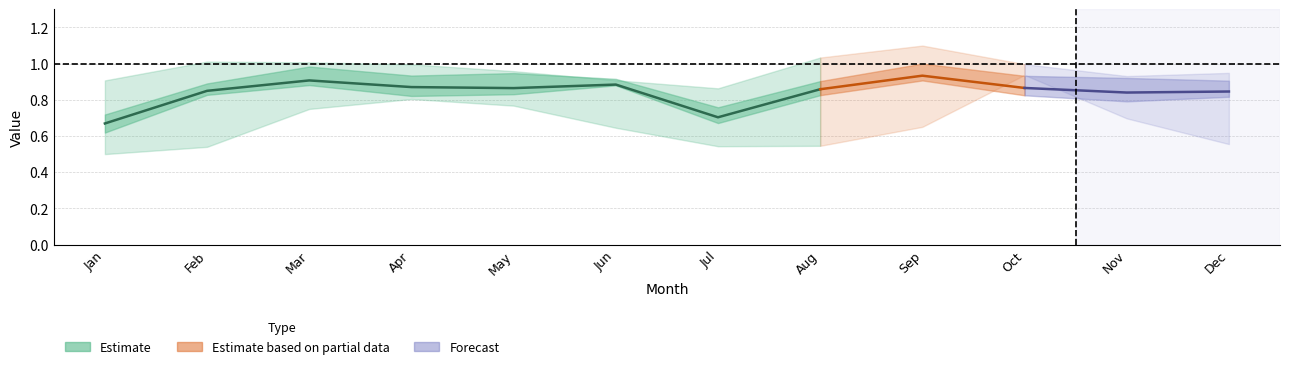

True or false: pct75 has more than 1 interior local peaks.

True